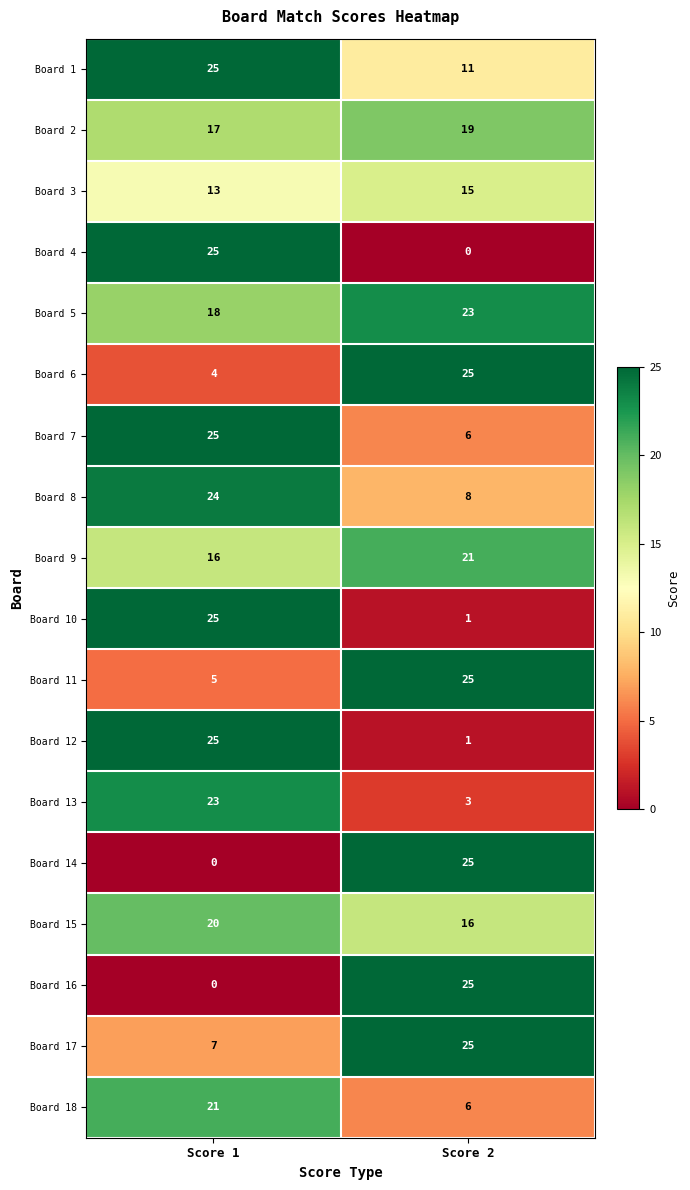

What is the total value across all series at Score 2?

255